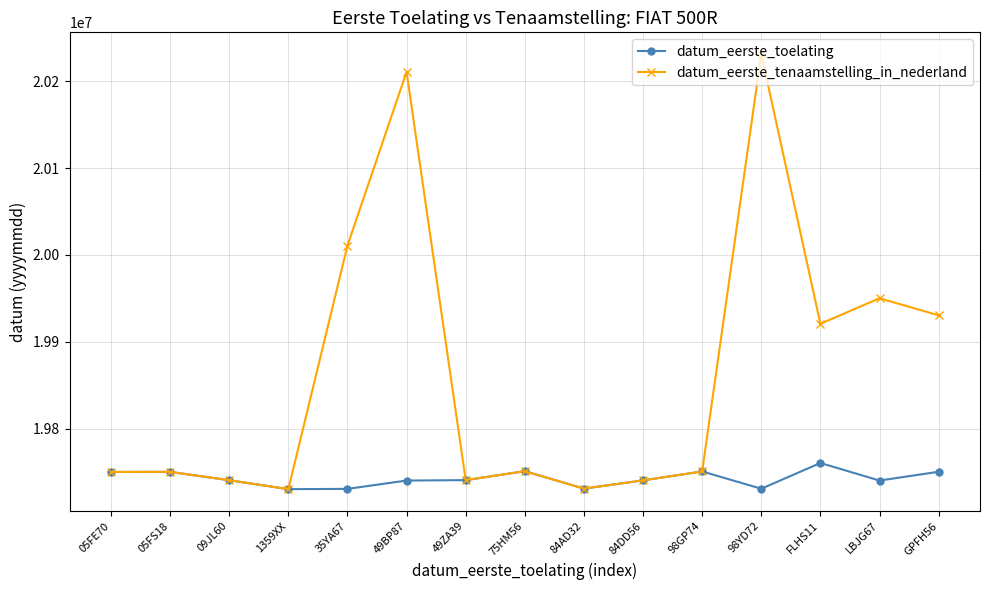

True or false: datum_eerste_tenaamstelling_in_nederland has more than 0 points higher than both neighbors.

True